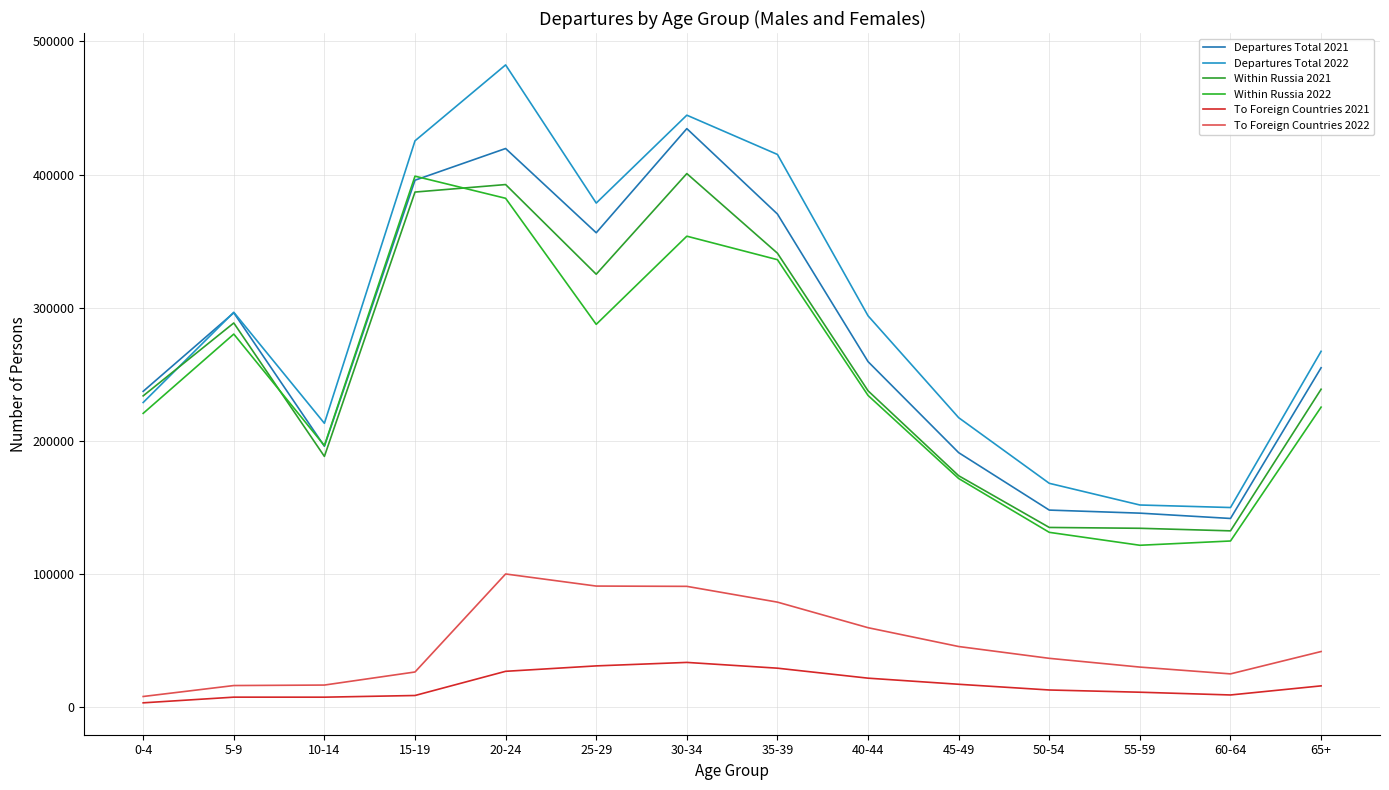

How many interior local peaks does the Within Russia 2021 series have?

3